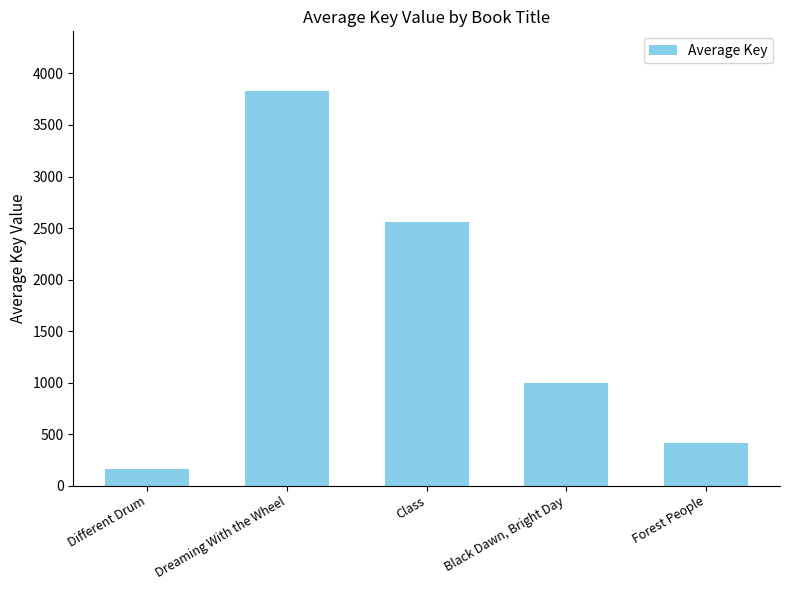

Count the number of categories in the chart.

5